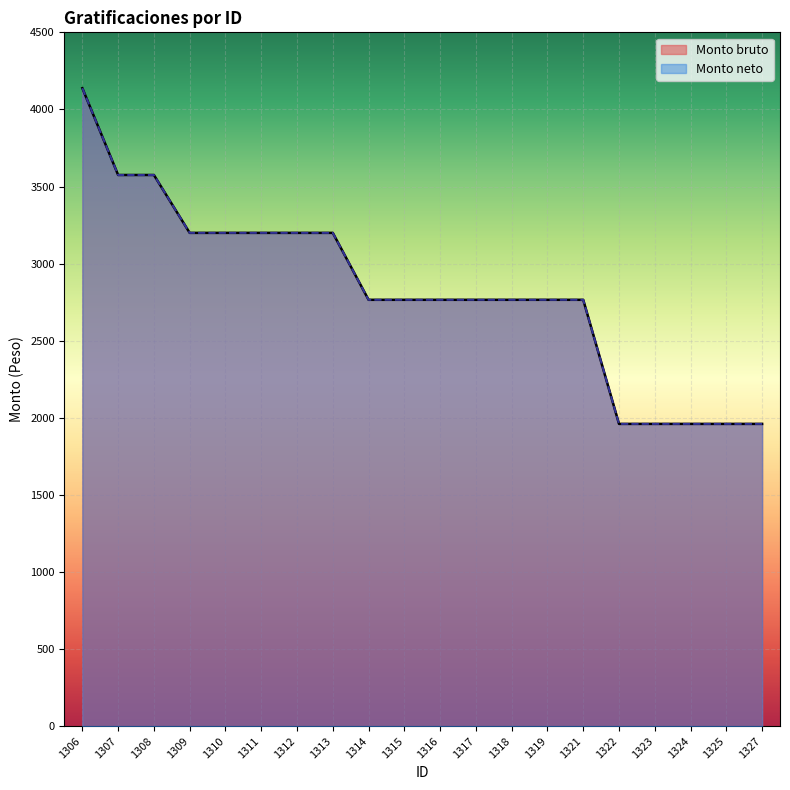

What are all the series names shown in the legend?

Monto bruto, Monto neto